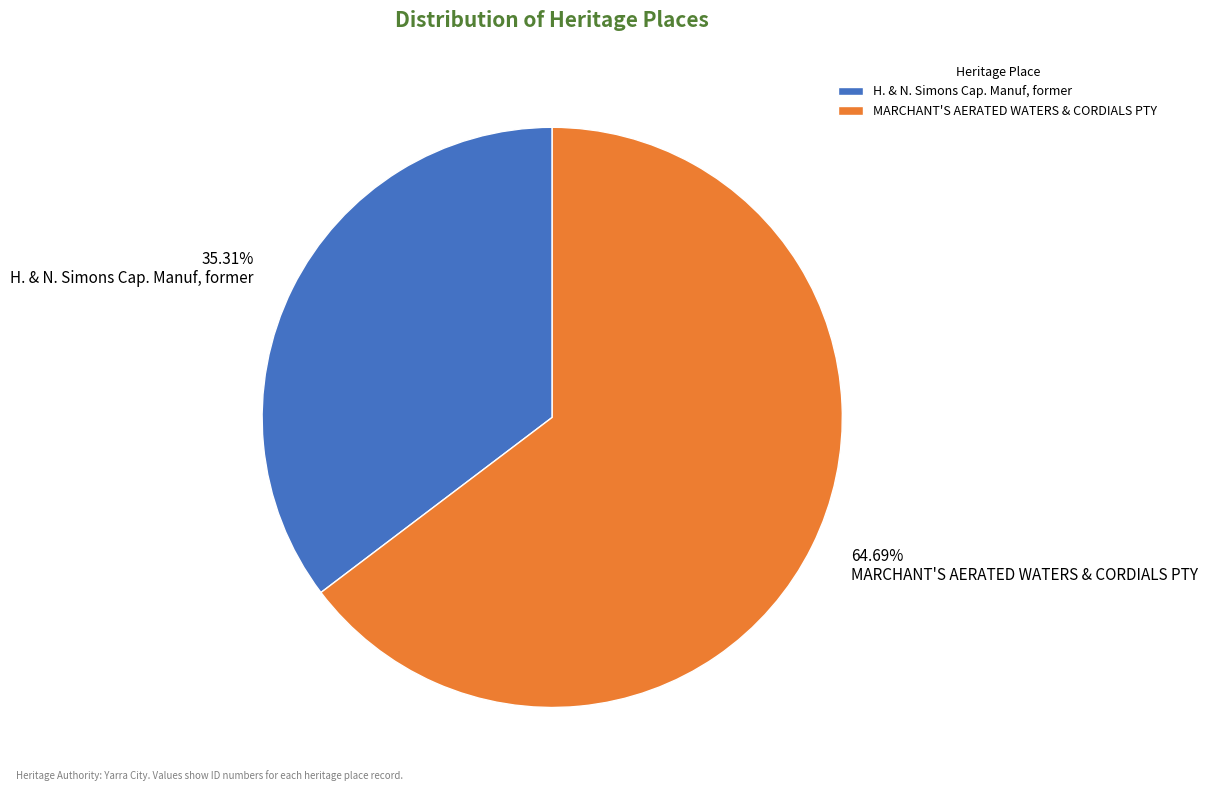

How many slices are in this pie chart?

2